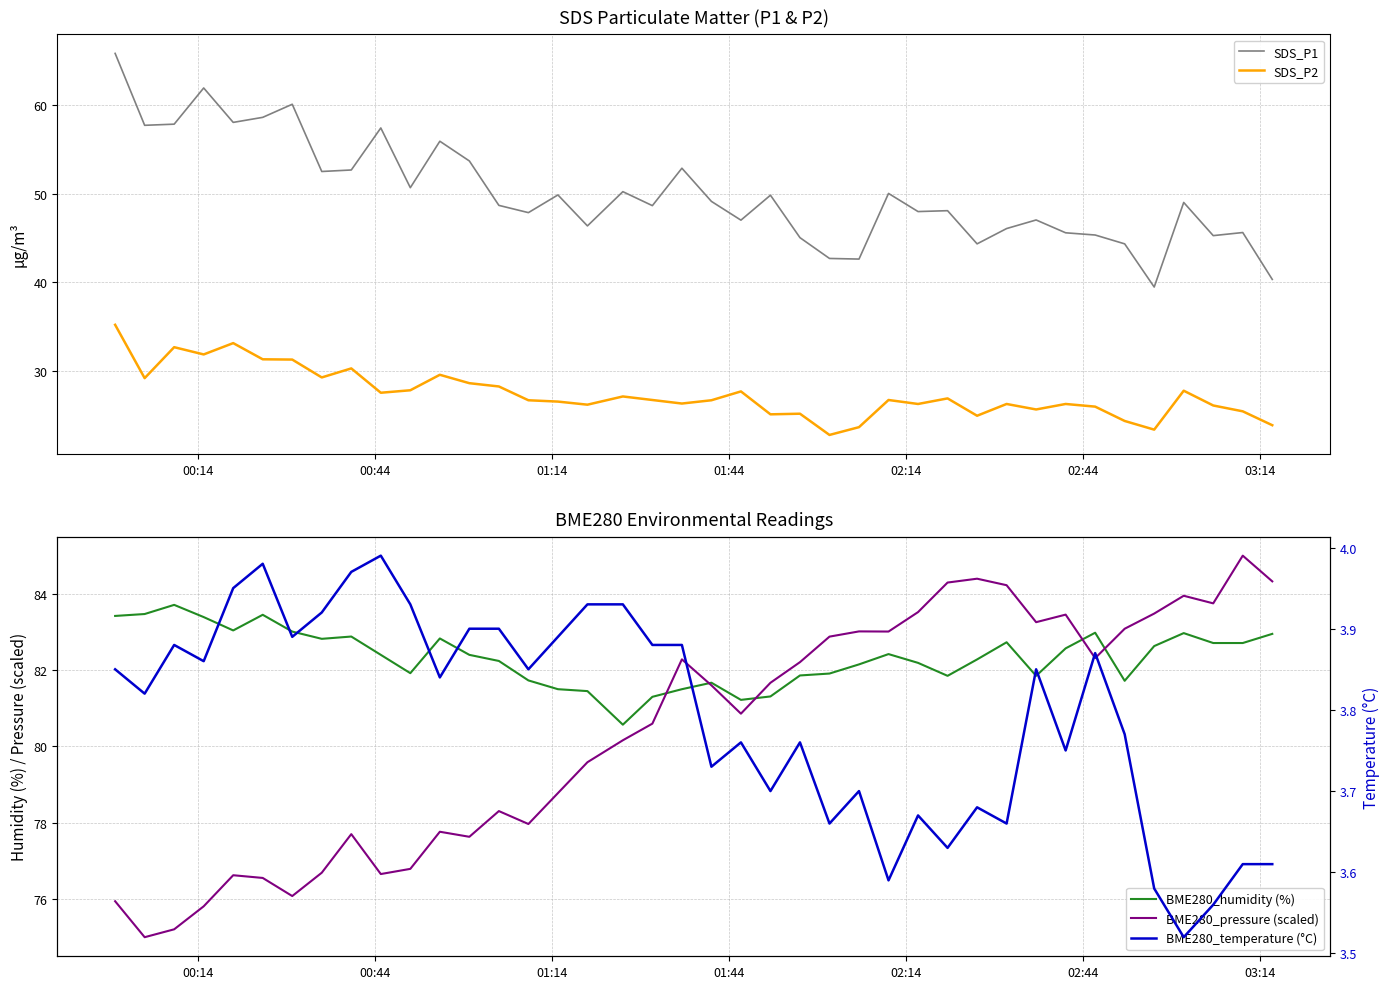

What is the highest value of the SDS_P1 series?

65.9